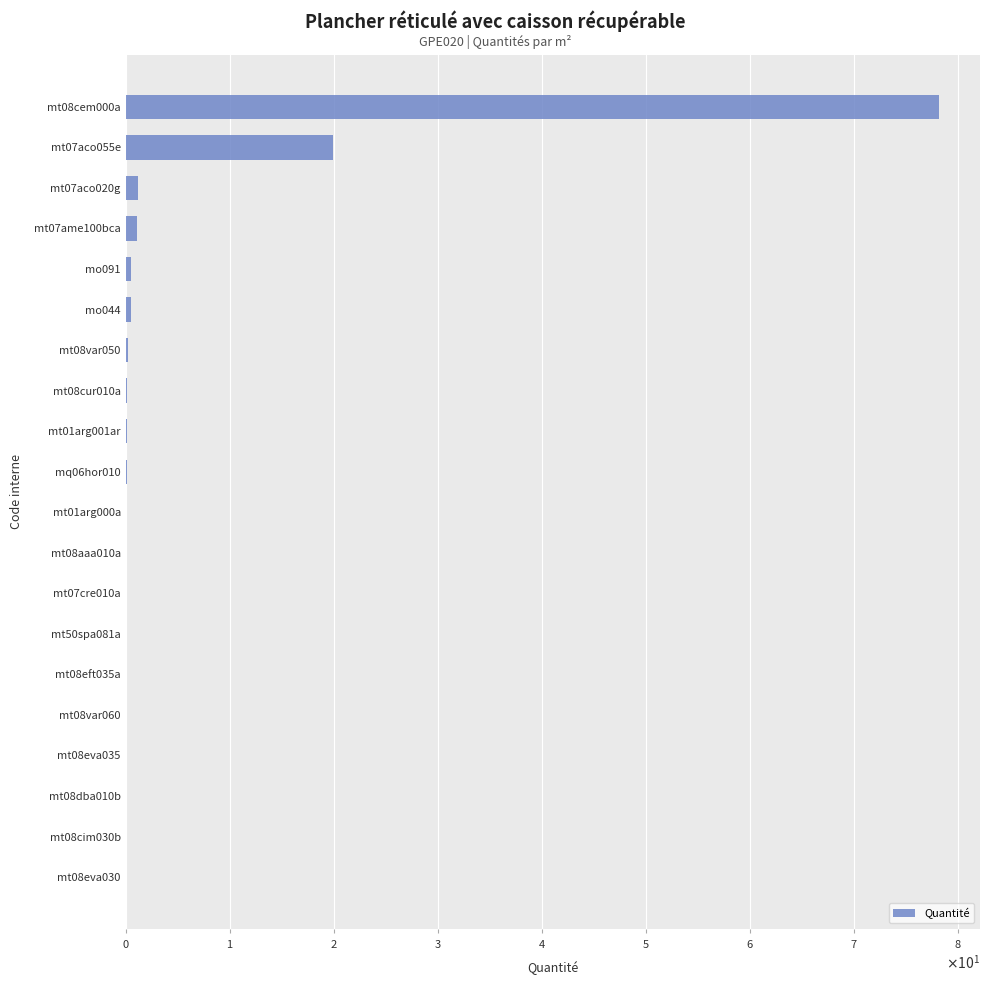

At which label is the value closest to 39?

mt07aco055e